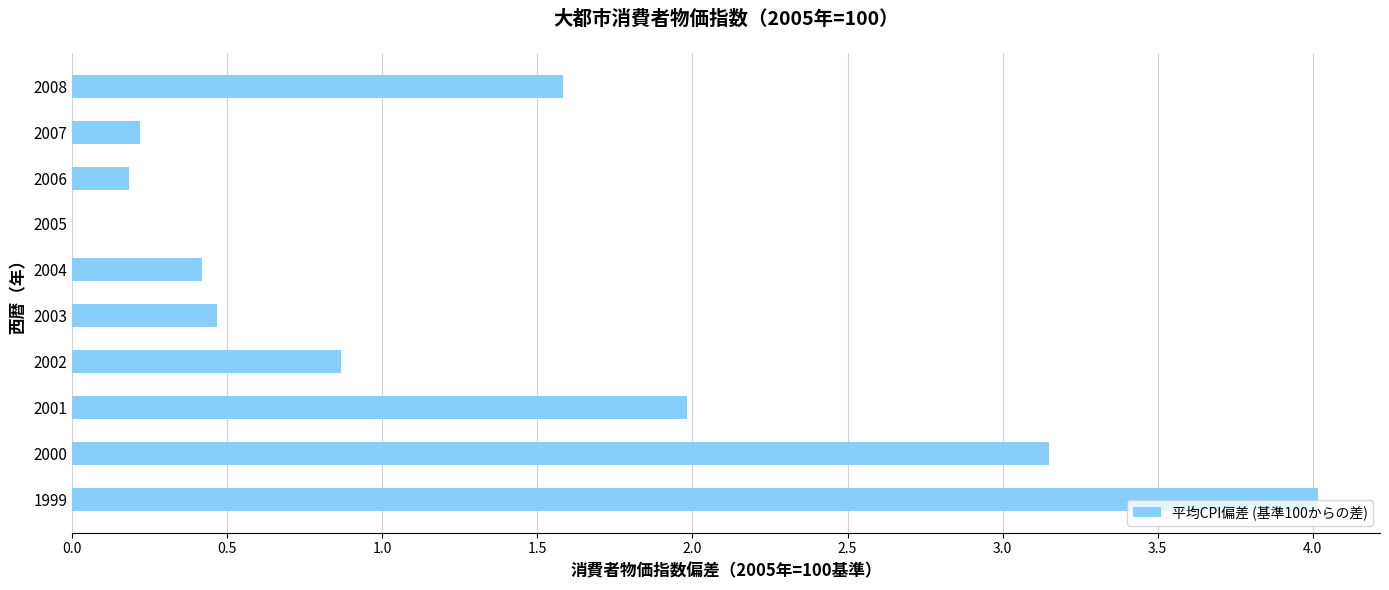

Between 2001 and 2007, which is larger?

2001